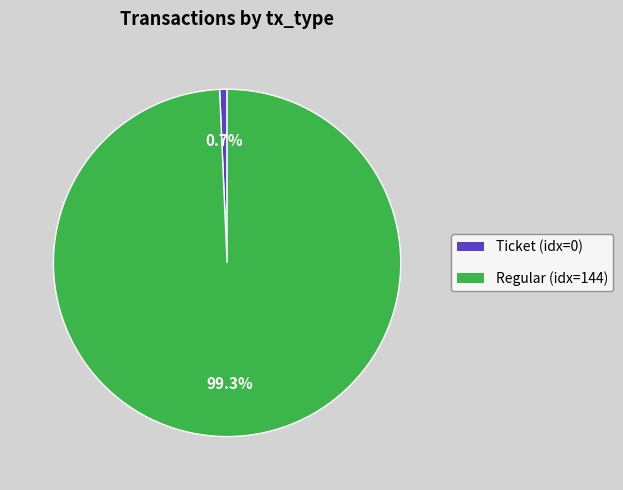

Is there any slice that represents more than half of the pie?

Yes